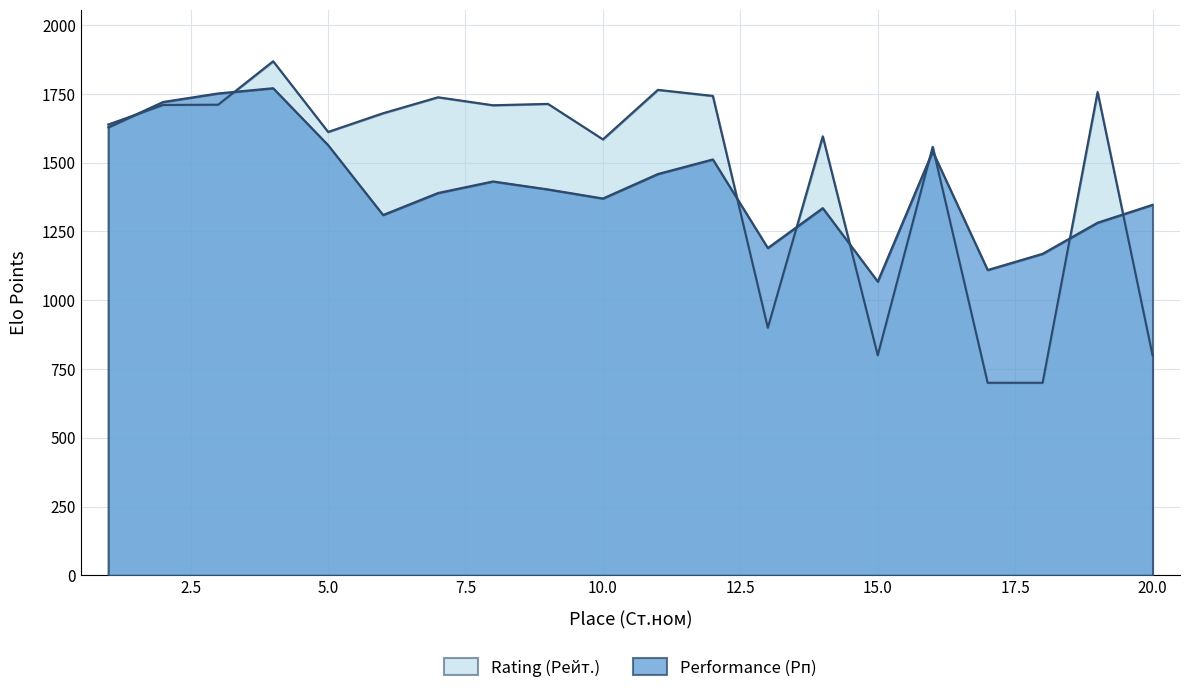

At which label does Performance (Рп) first exceed 1403?

1